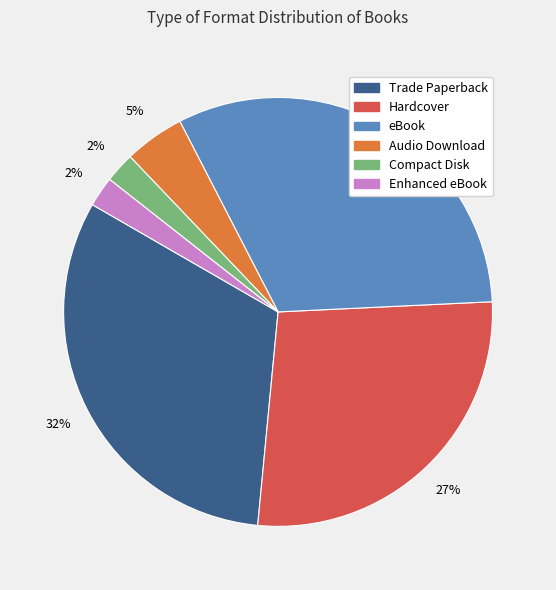

Which has a higher value, Compact Disk or Hardcover?

Hardcover